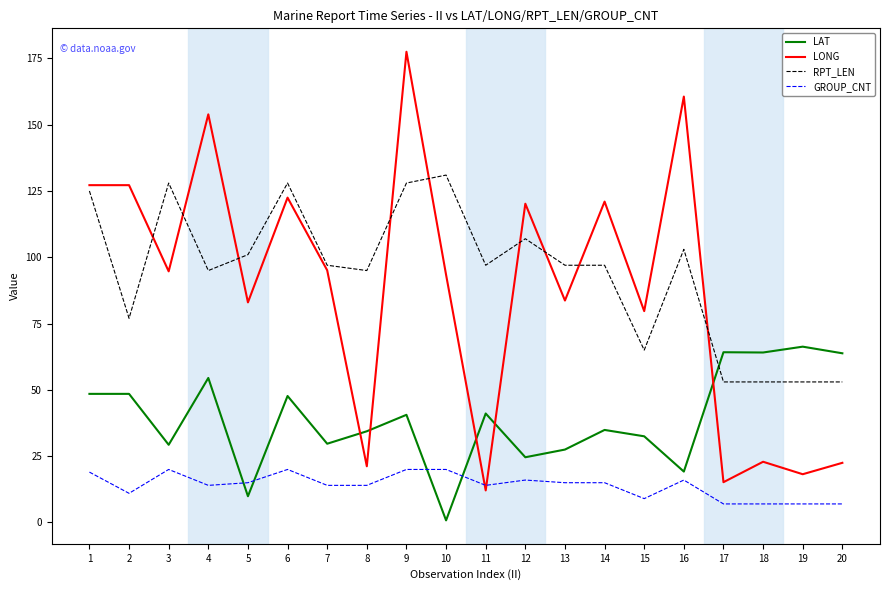

True or false: RPT_LEN has a value of 77.0 at 2.

True